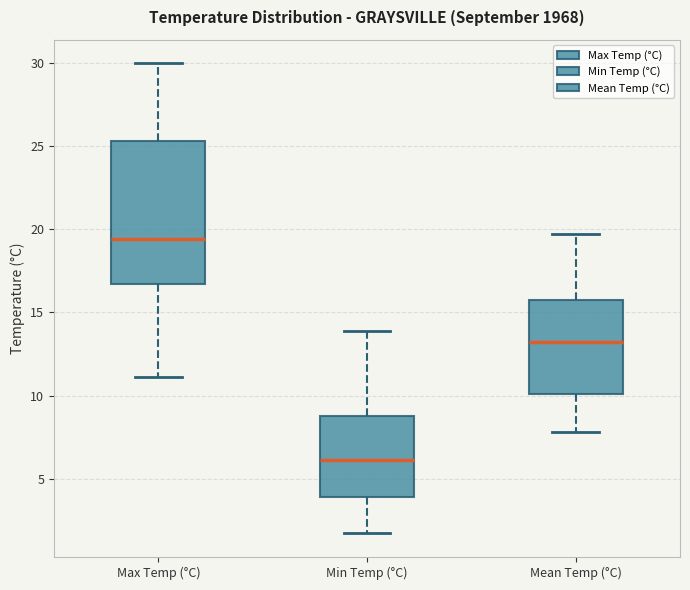

Reading left to right, transcribe this box plot: for each box, give where its median line is, the range the box spans, and where its two whiskers end, as read against the y-axis. The values are not printed on the chart, so give them approximately, as read against the axis.

Max Temp (°C): median 19.5, box 16.5 to 25.5, whiskers 11.0 to 30.0
Min Temp (°C): median 6.0, box 4.0 to 9.0, whiskers 1.5 to 14.0
Mean Temp (°C): median 13.5, box 10.0 to 16.0, whiskers 8.0 to 19.5